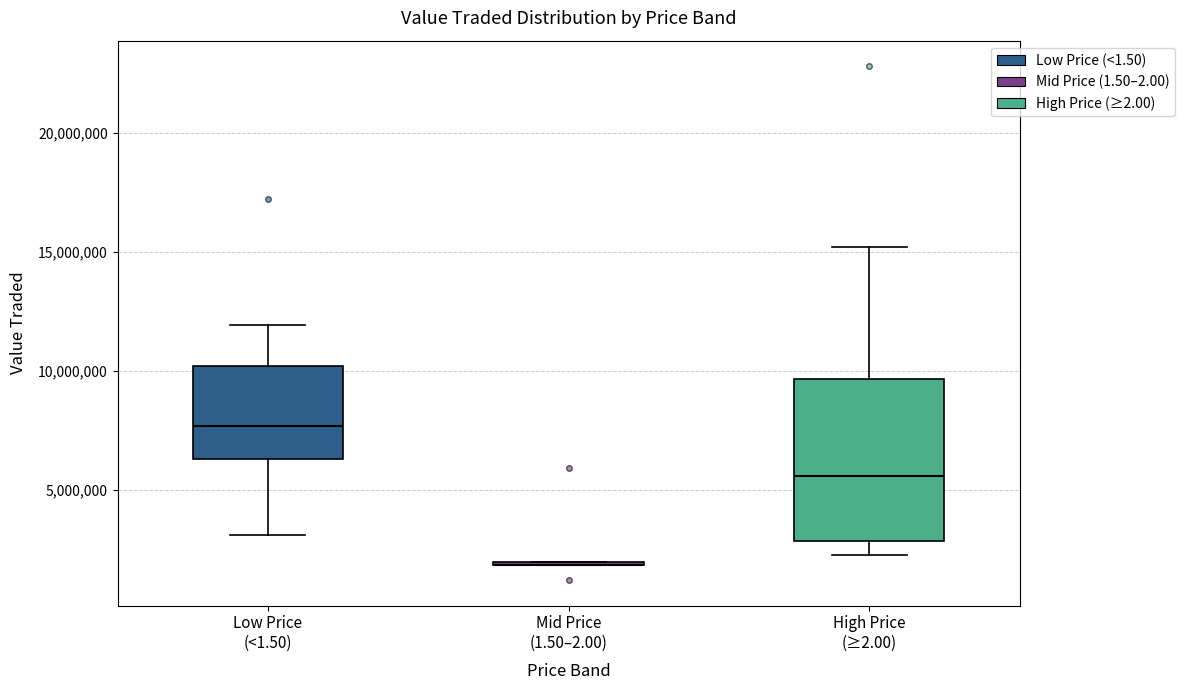

Reading left to right, read every box against the y-axis: the position of its median line, the range the box covers, and the ends of its whiskers. The values are not printed on the chart, so give them approximately, as read against the axis.

Low Price (<1.50): median 7500000, box 6500000 to 10000000, whiskers 3000000 to 12000000
Mid Price (1.50–2.00): box collapsed to a line at 2000000, whiskers 2000000 to 2000000
High Price (≥2.00): median 5500000, box 3000000 to 9500000, whiskers 2500000 to 15000000